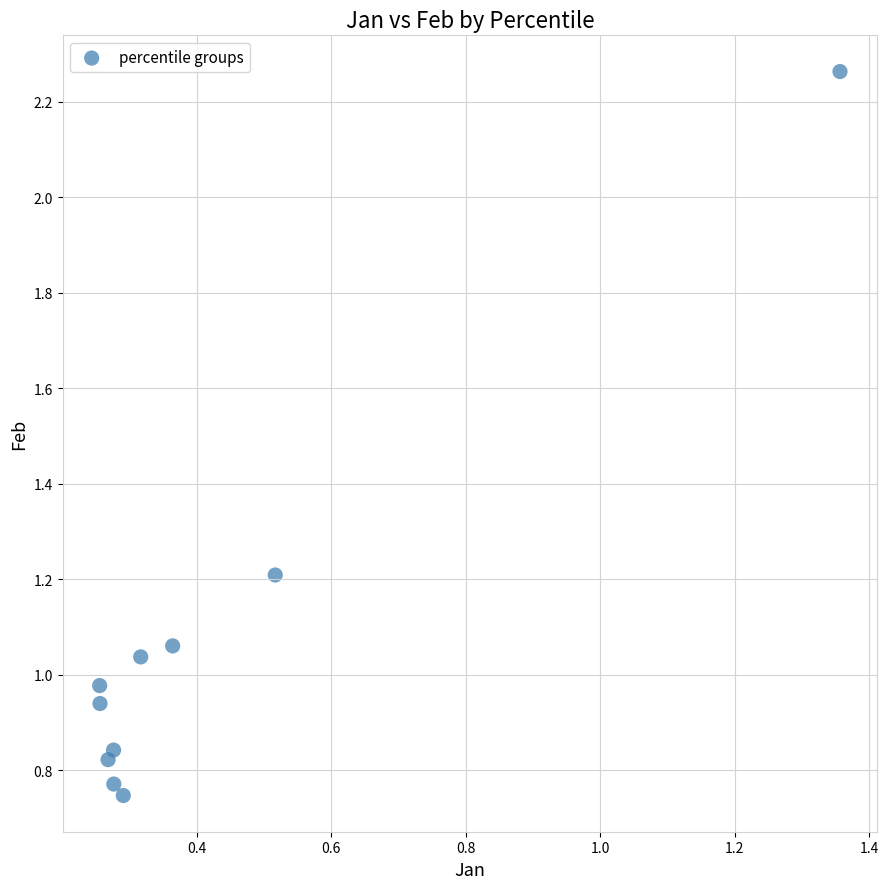

What is the average X value?

0.4